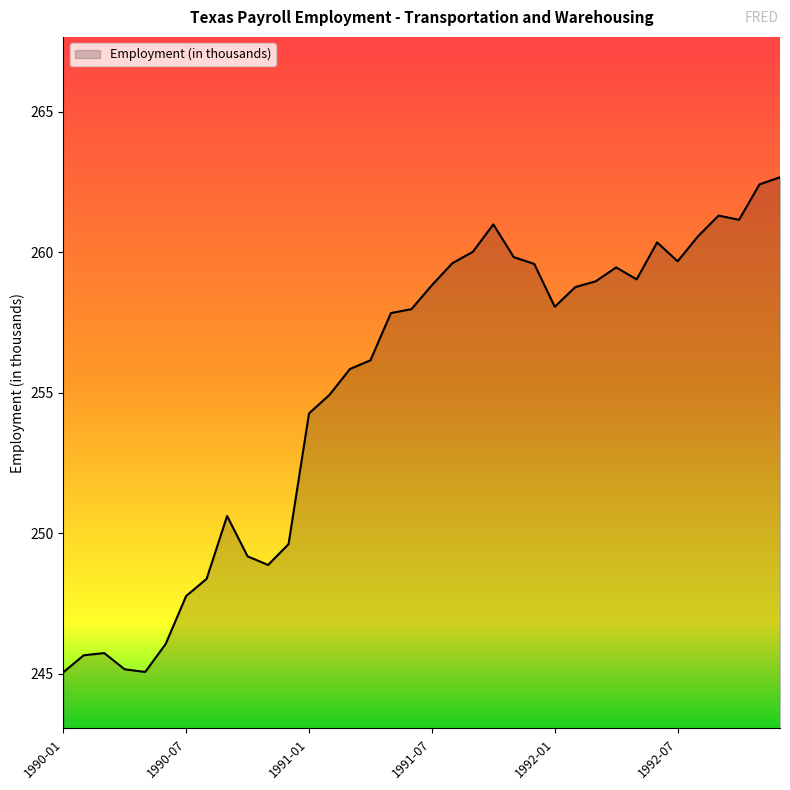

What is the maximum value shown in the chart?

262.7